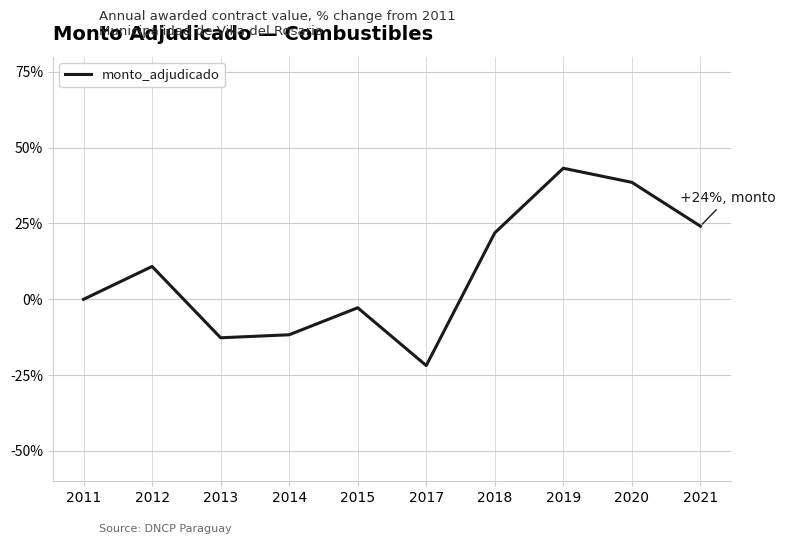

Reading left to right, what are all the values shown in this chart?

0.0	10.8	-12.7	-11.7	-2.8	-21.8	21.9	43.2	38.6	24.1